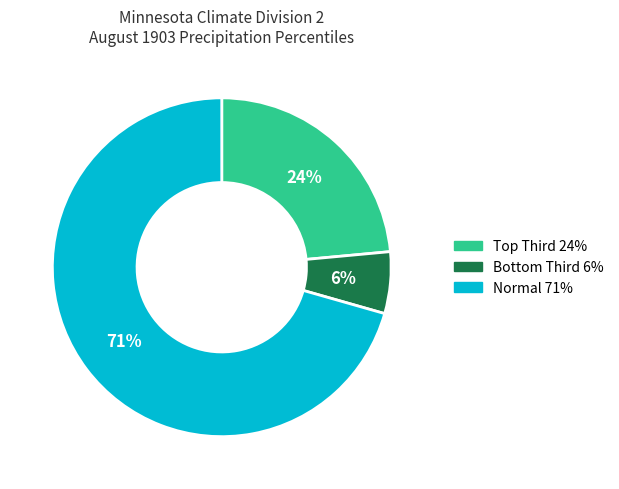

To the nearest percent, what is the average slice percentage?

33%